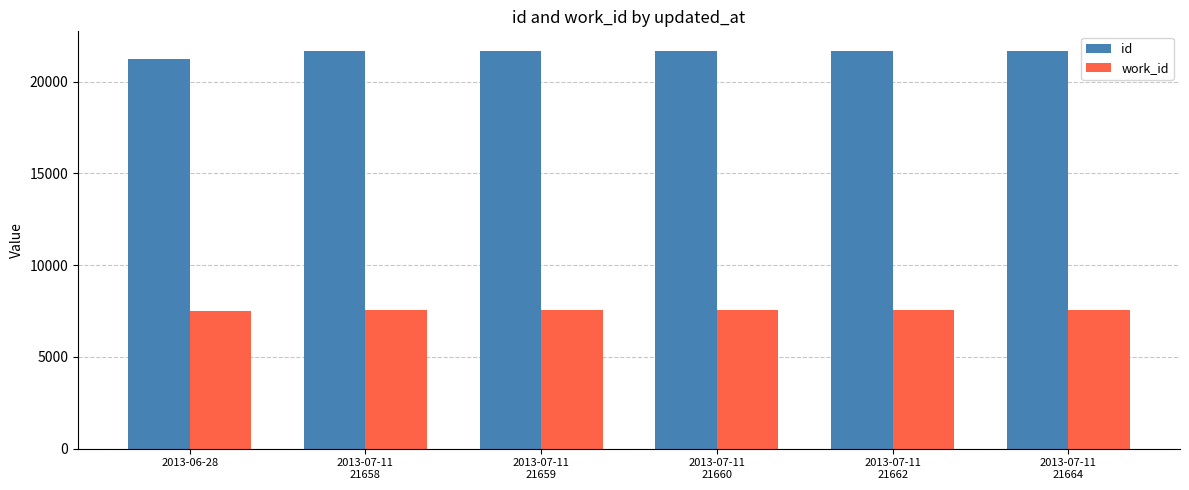

What is the difference between the highest and lowest values at 2013-07-11
21664?

14124